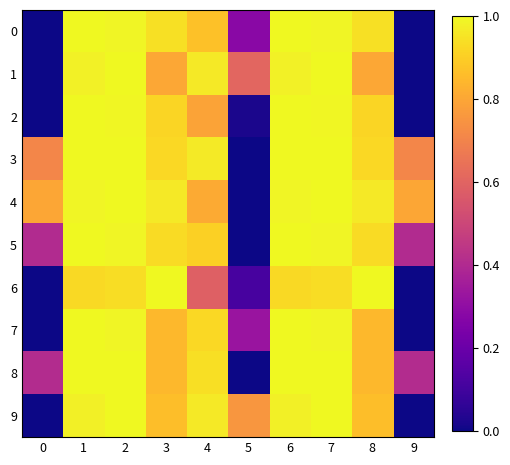

At which category is the sum across all series the highest?

2